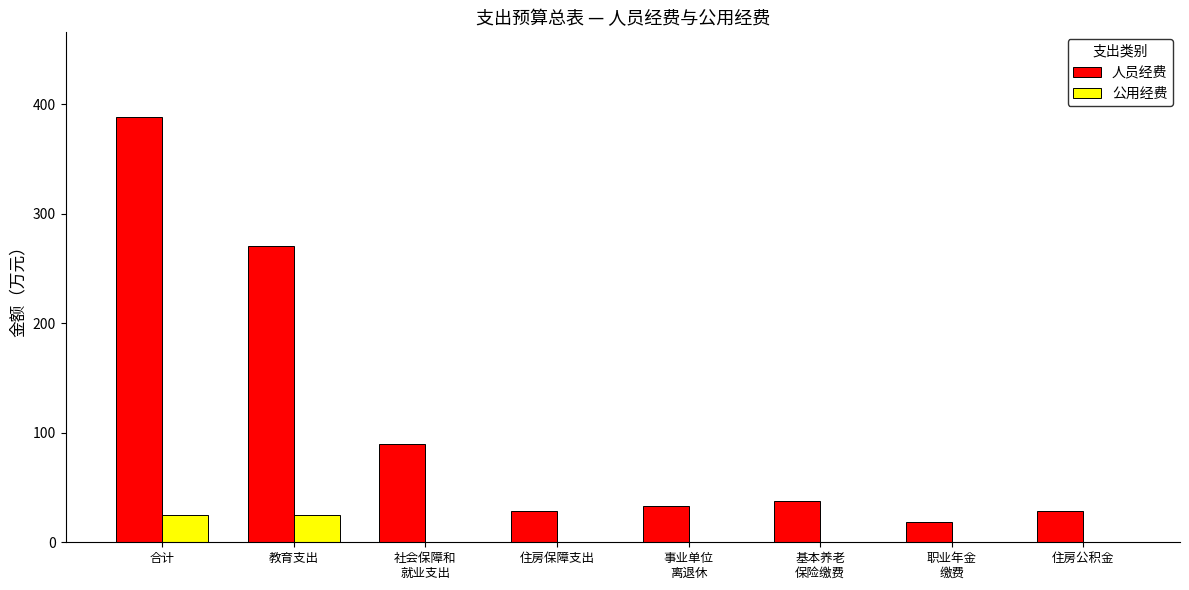

Which series has the largest total across all categories?

人员经费